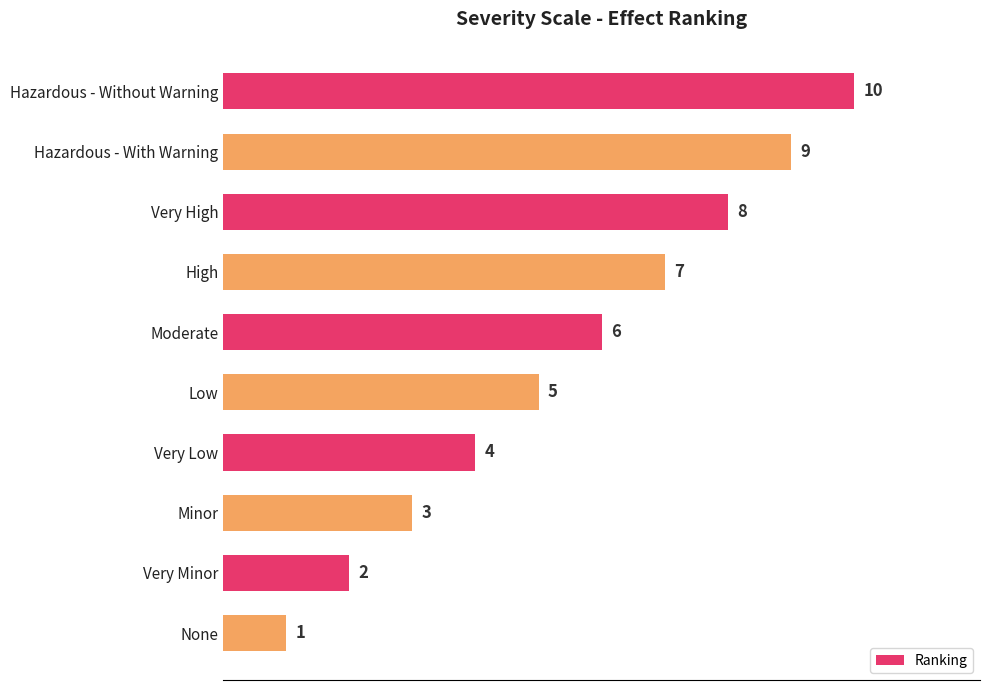

Rank the categories by value from lowest to highest.

None, Very Minor, Minor, Very Low, Low, Moderate, High, Very High, Hazardous - With Warning, Hazardous - Without Warning